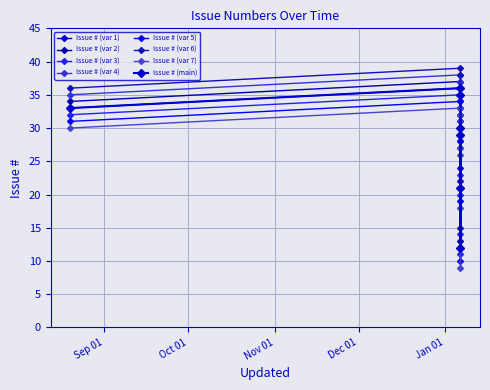

What is the label of the 2nd point from the left?

2018-01-06 10:52